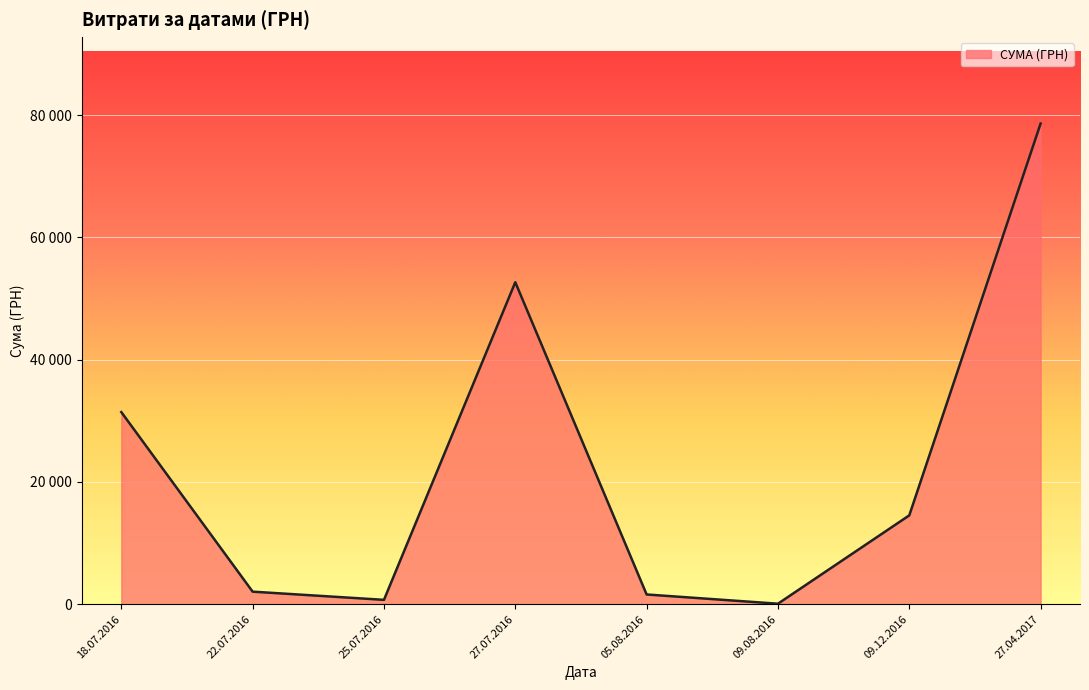

Between 27.07.2016 and 09.12.2016, which is larger?

27.07.2016